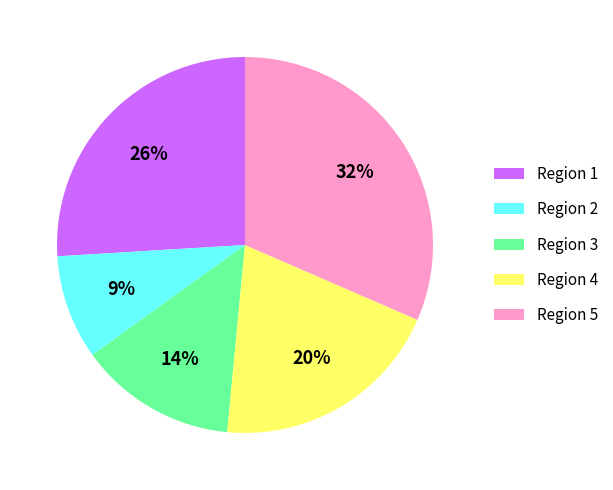

To the nearest percent, what is the difference between the largest and smallest slice percentages?

23%